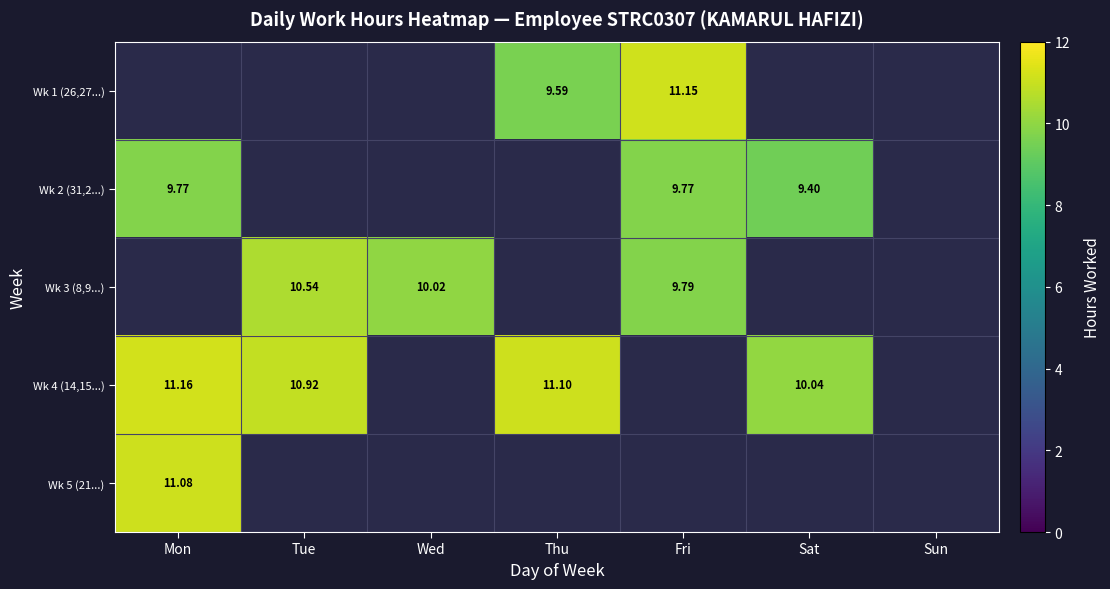

How many positive values does the Wk 3 (8,9...) series have?

3